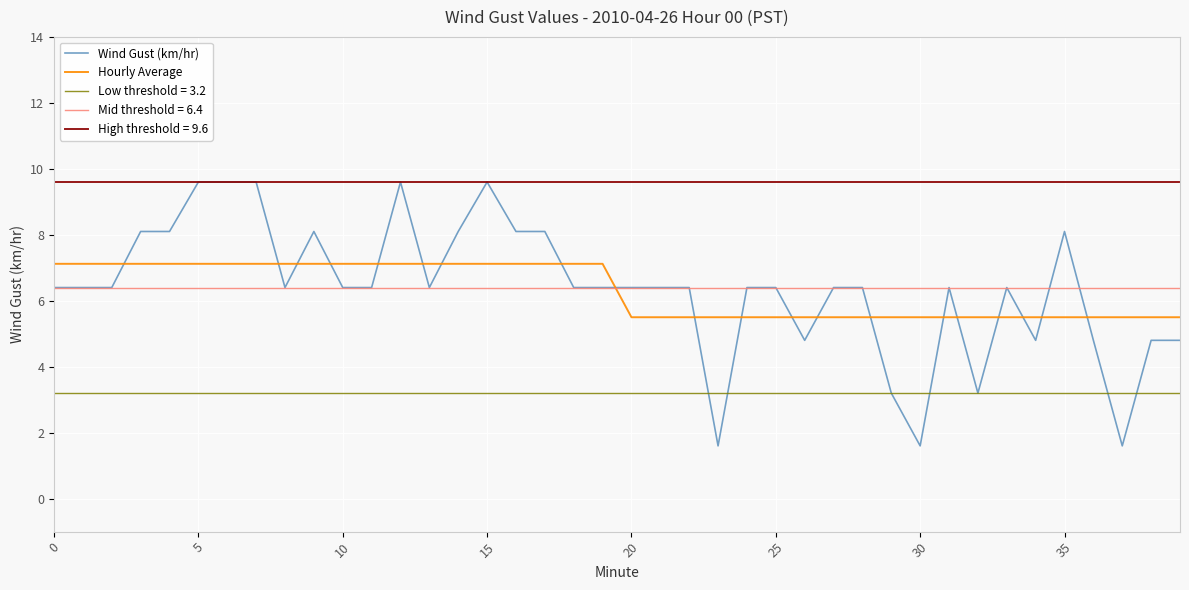

Reading right to left, extract all data points from this chart.

Wind Gust (km/hr): 4.8	4.8	1.6	4.8	8.1	4.8	6.4	3.2	6.4	1.6	3.2	6.4	6.4	4.8	6.4	6.4	1.6	6.4	6.4	6.4	6.4	6.4	8.1	8.1	9.6	8.1	6.4	9.6	6.4	6.4	8.1	6.4	9.6	9.6	9.6	8.1	8.1	6.4	6.4	6.4
Hourly Average: 5.5	5.5	5.5	5.5	5.5	5.5	5.5	5.5	5.5	5.5	5.5	5.5	5.5	5.5	5.5	5.5	5.5	5.5	5.5	5.5	7.1	7.1	7.1	7.1	7.1	7.1	7.1	7.1	7.1	7.1	7.1	7.1	7.1	7.1	7.1	7.1	7.1	7.1	7.1	7.1